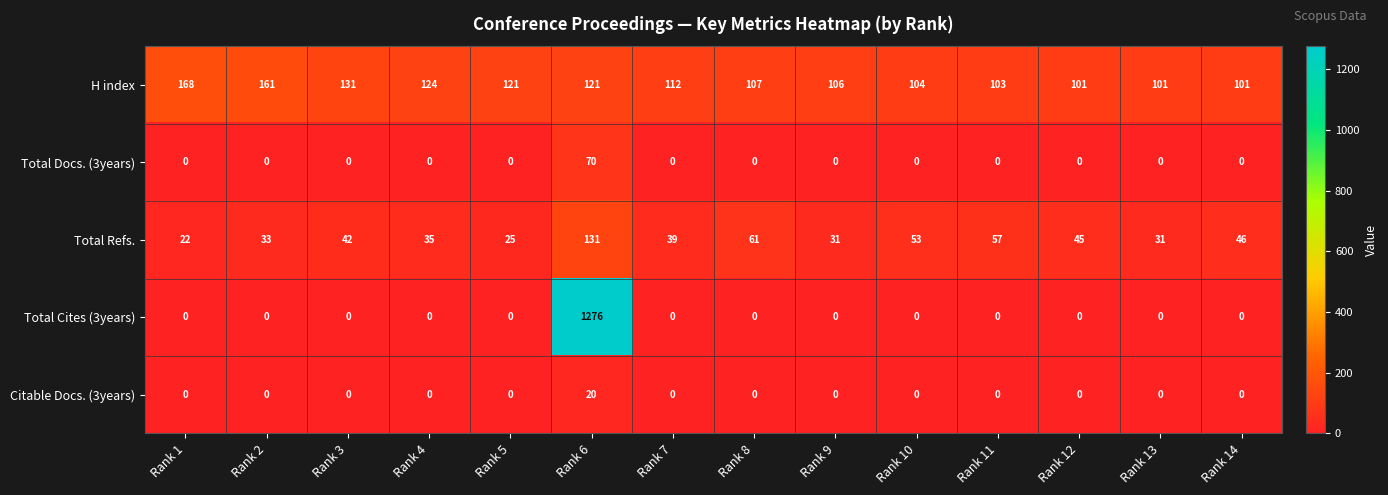

What is the sum of all Total Docs. (3years) values?

70